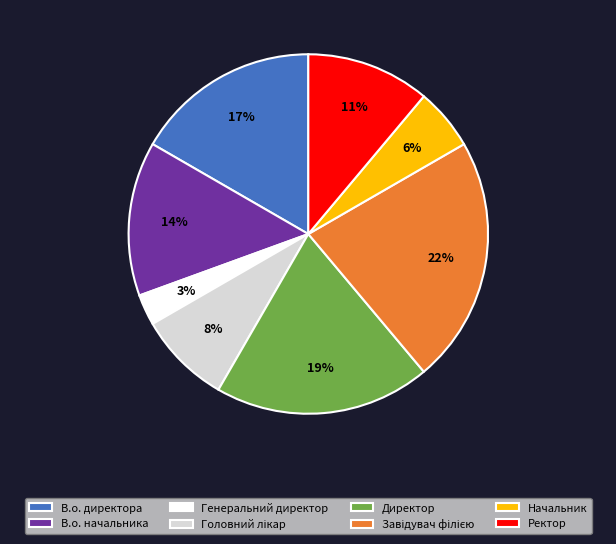

Combined, do Начальник and В.о. директора account for over 50%?

No